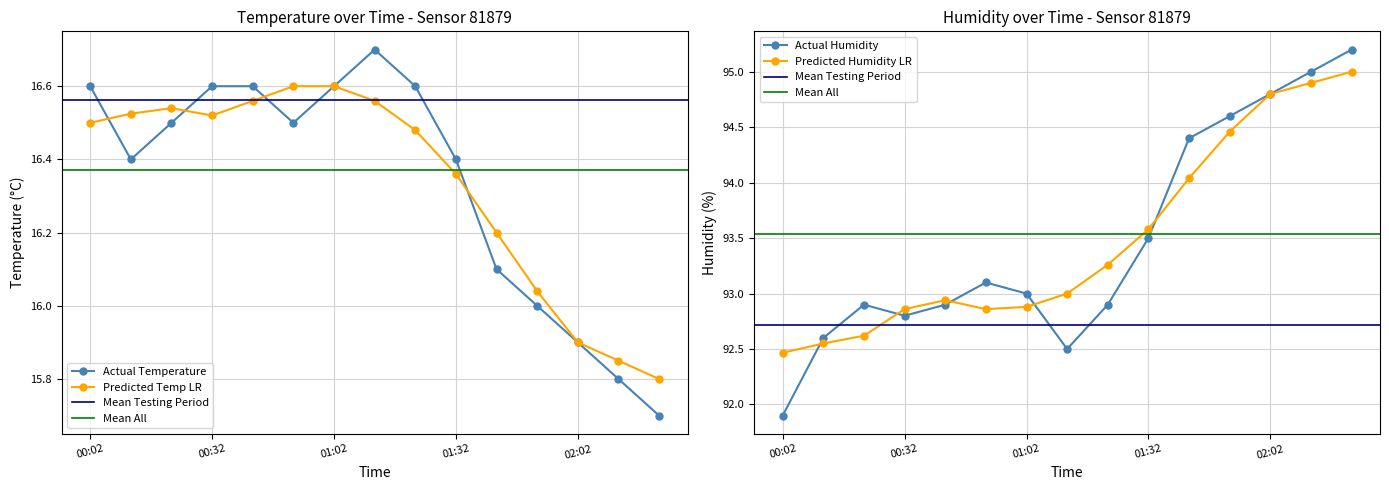

What is the value of the temperature point at the 2nd from the left?

16.4